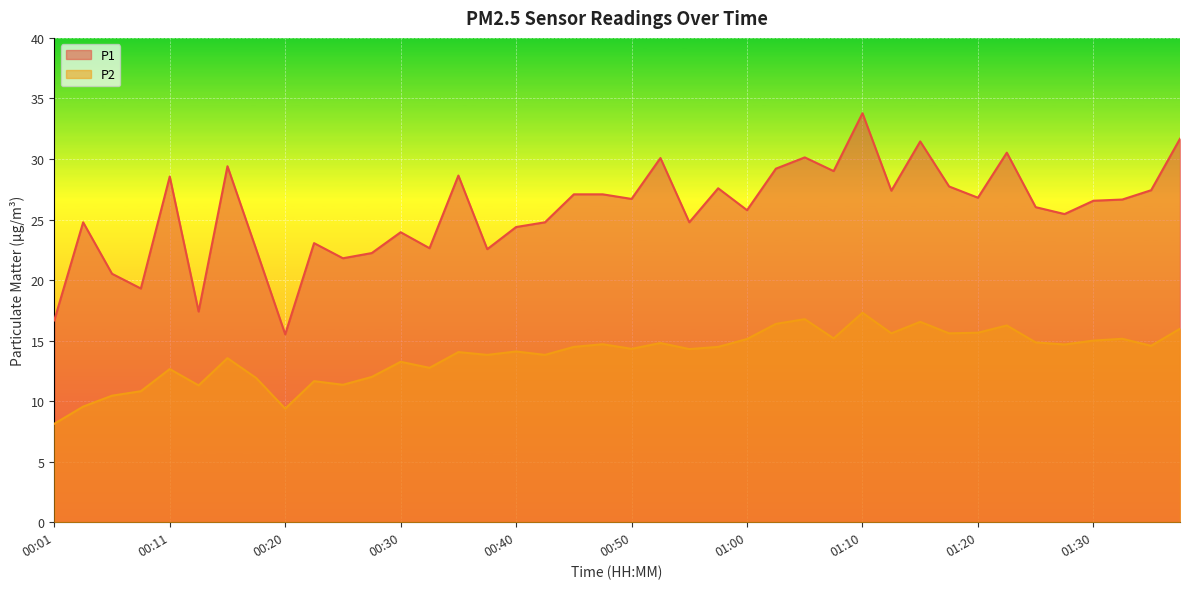

The P1 series shows 6.8 at 01:02. True or false?

False